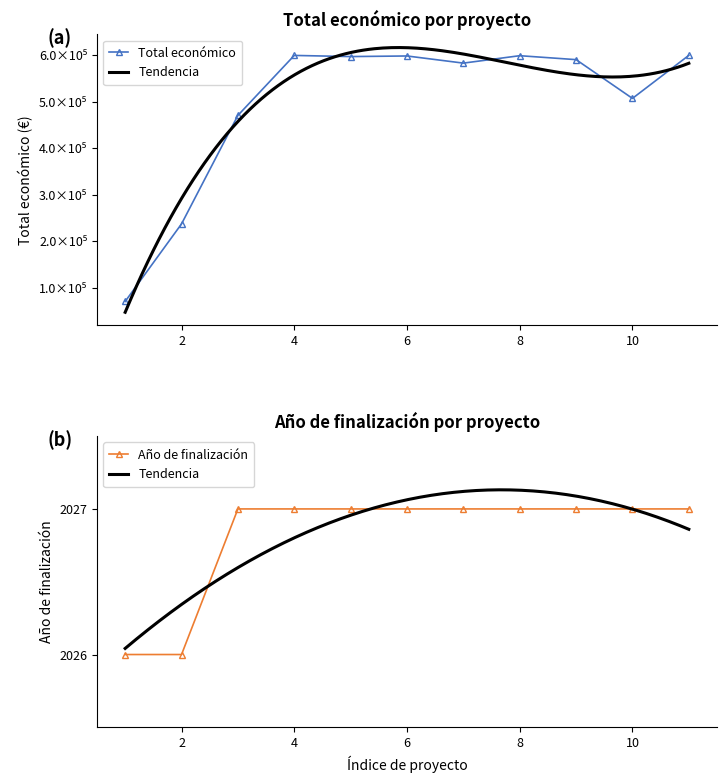

What is the lowest value of the Año de finalización series?

2026